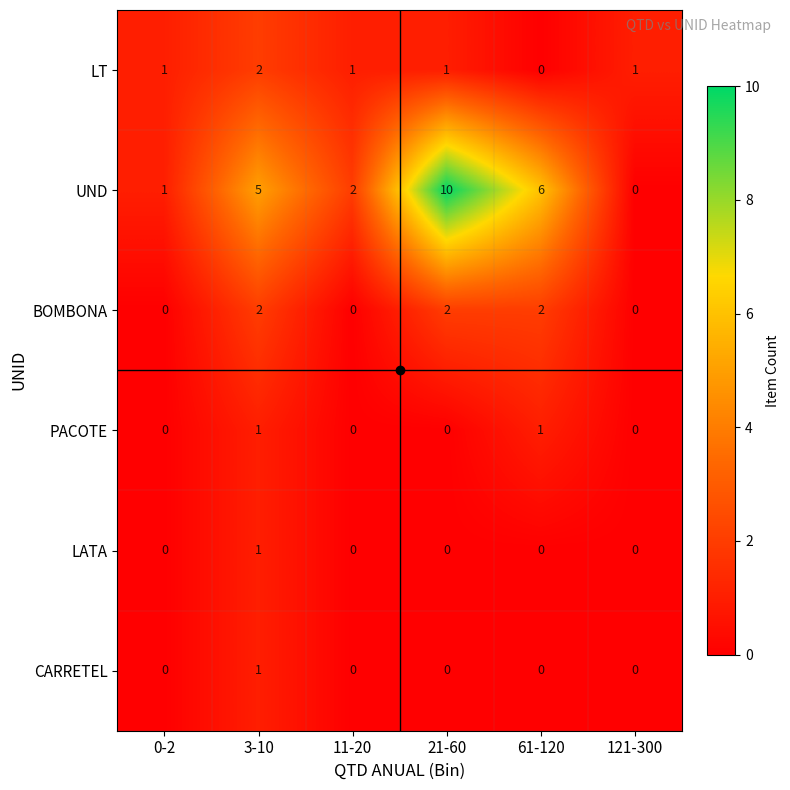

Which series has the widest spread of values?

UND